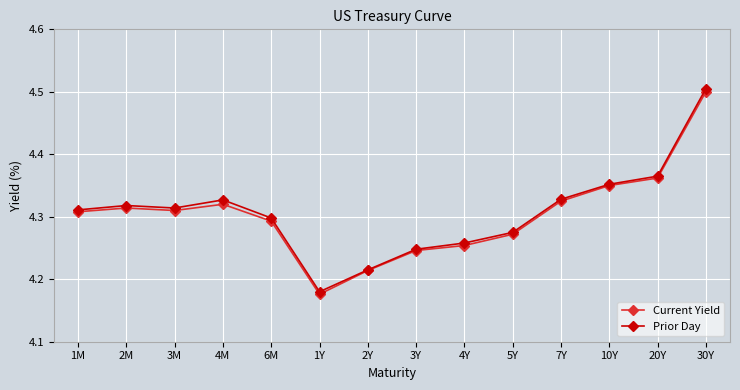

Which series has the largest range (max minus min)?

Prior Day